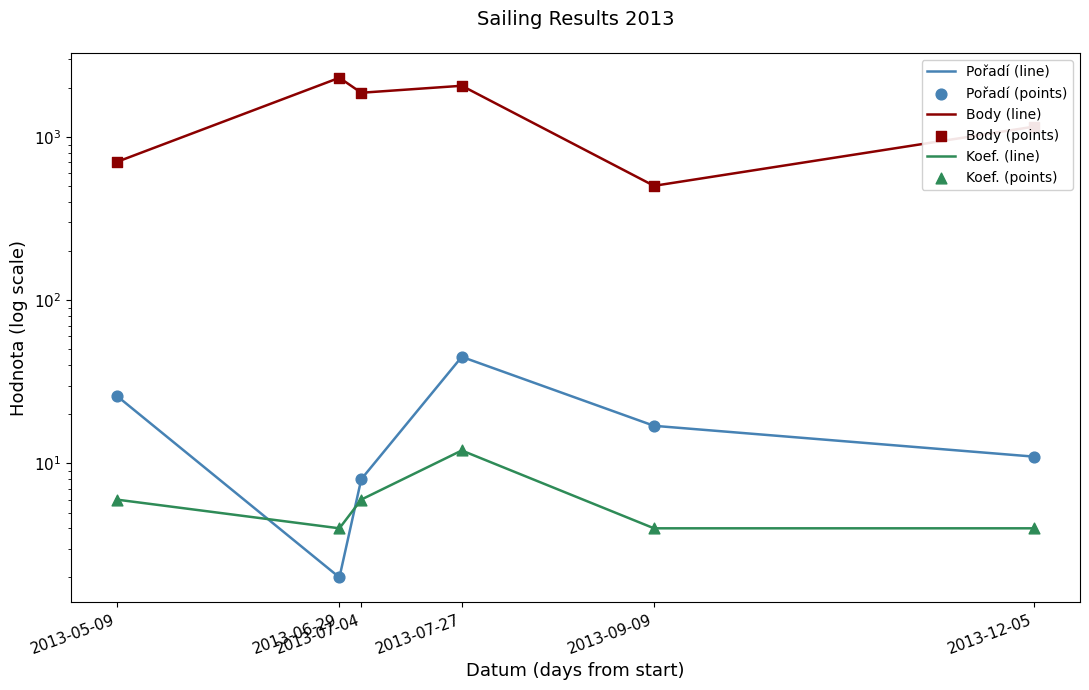

At which category is the sum across all series the highest?

2013-06-29